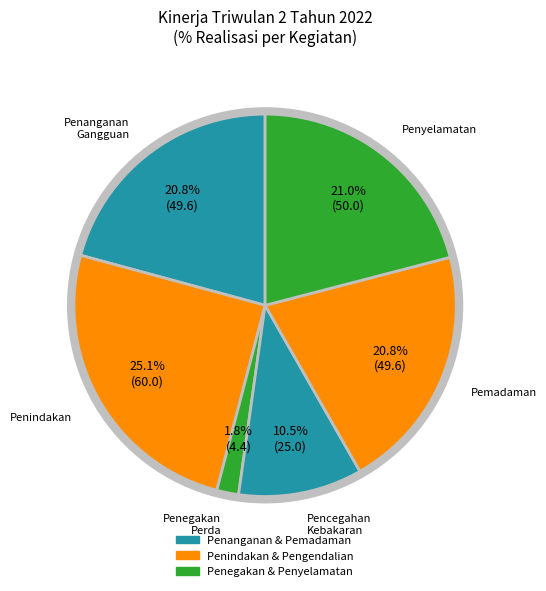

To the nearest percent, what is the difference between the largest and smallest slice percentages?

23%